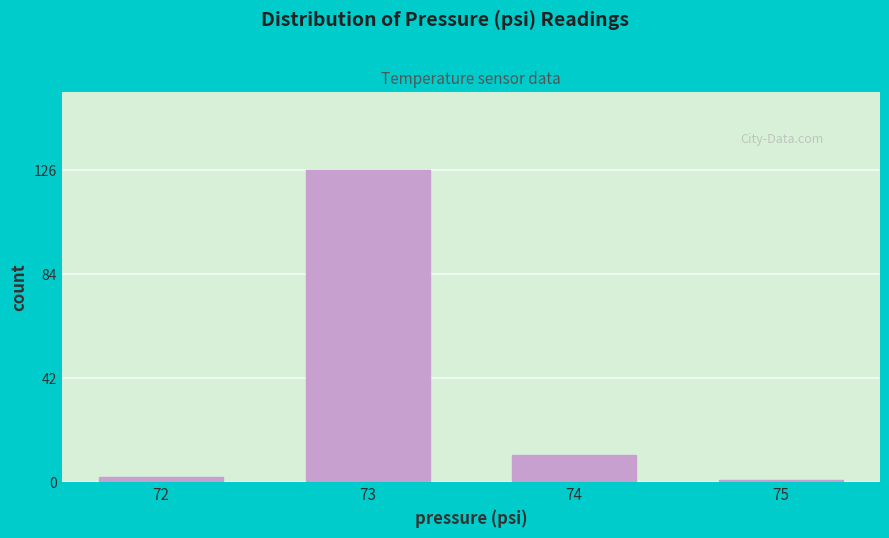

Reading left to right, list all the values displayed in this chart.

72=2	73=126	74=11	75=1